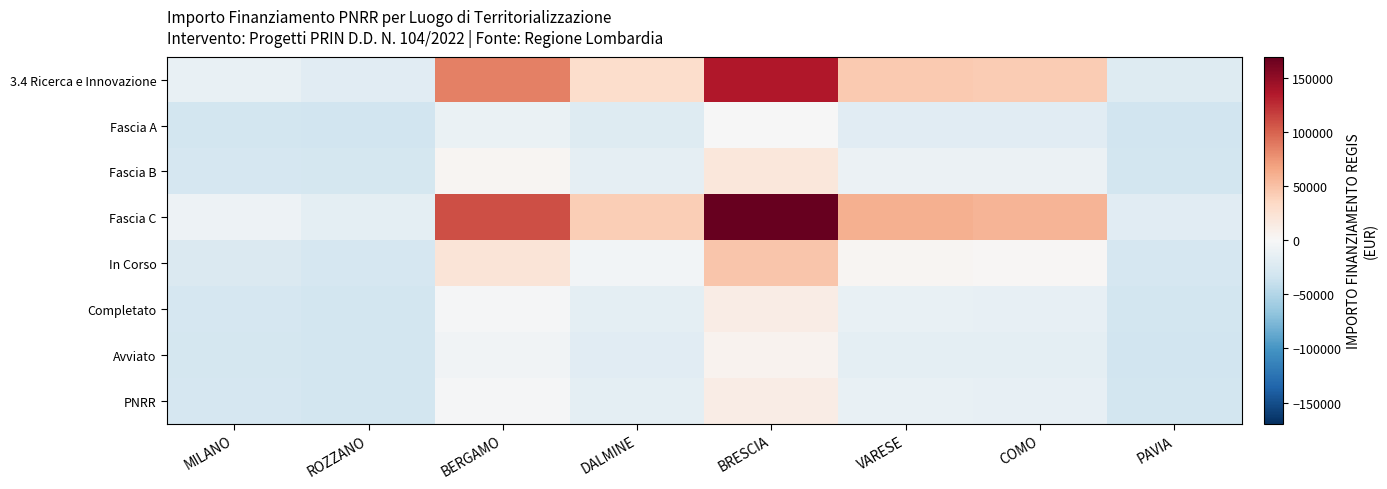

Between VARESE and PAVIA, which series saw the biggest shift?

Fascia C